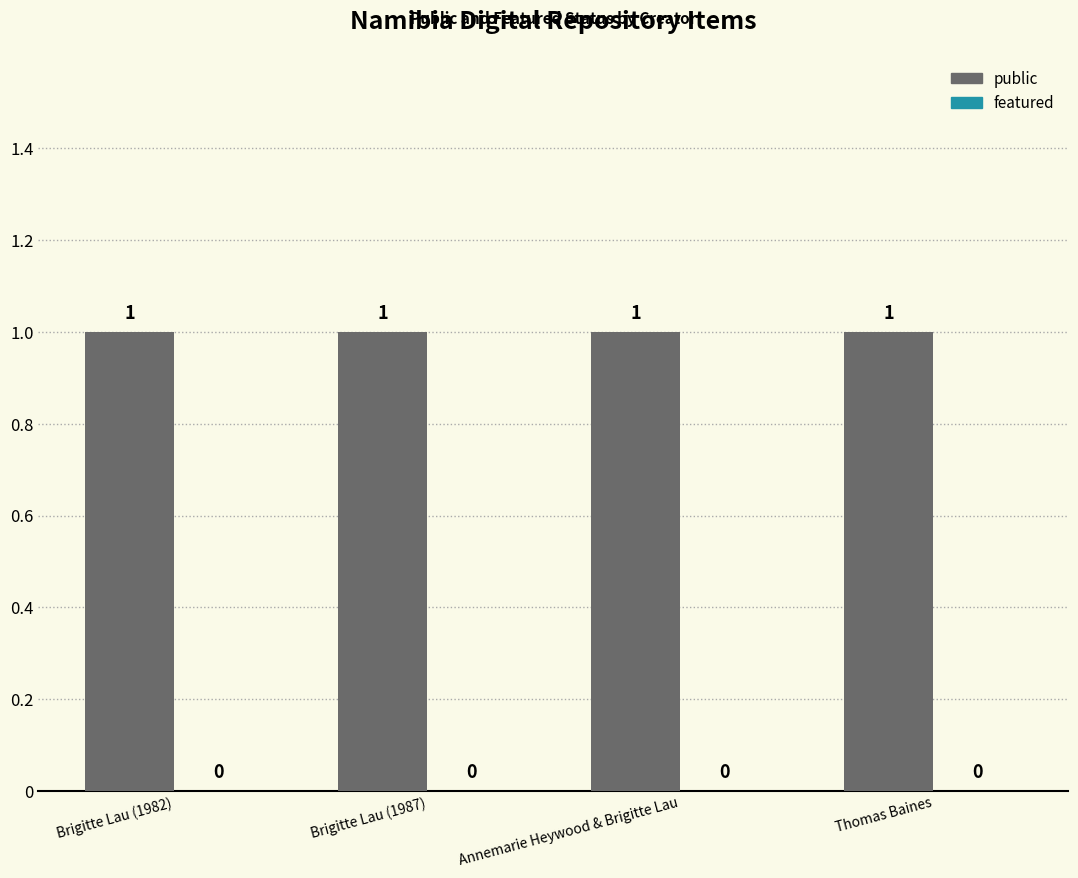

Is the value of featured at Brigitte Lau (1987) greater than the value of public at Brigitte Lau (1982)?

No